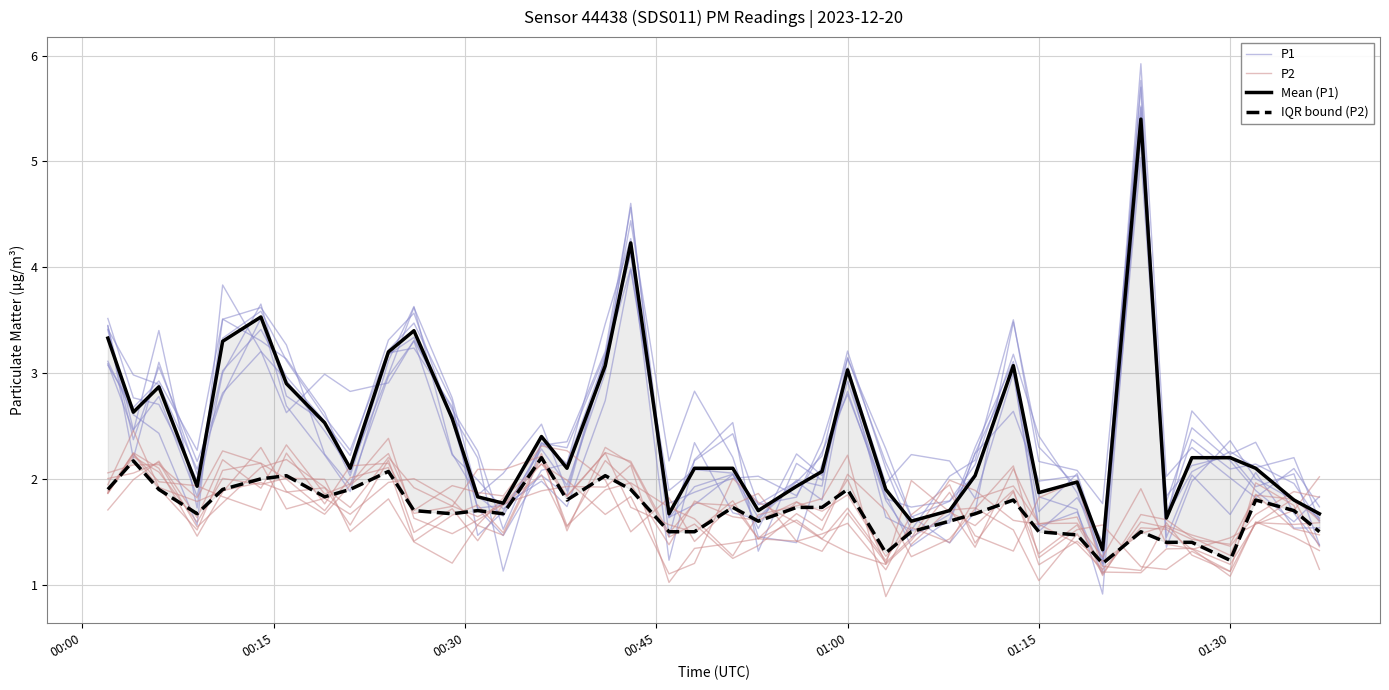

At how many categories does at least one series exceed 2?

29